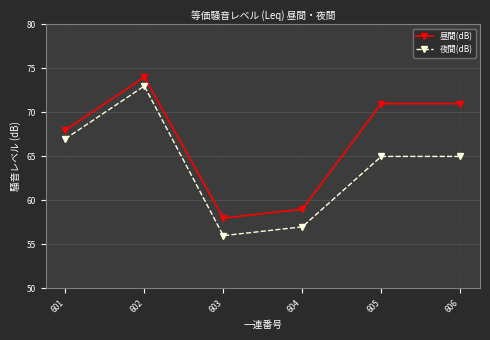

Is it true that 夜間(dB) equals 96 at 606?

False